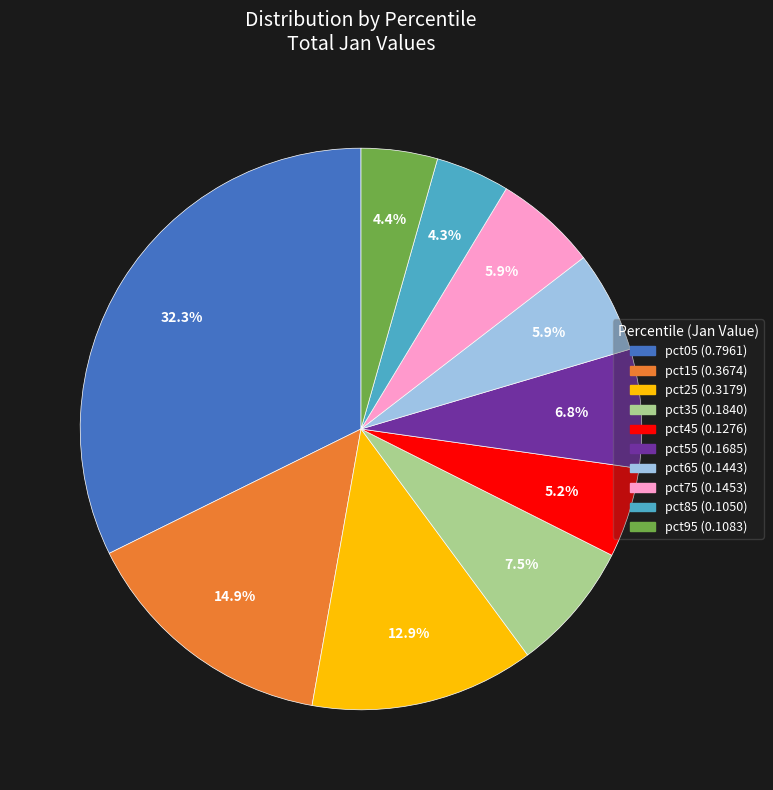

Is it true that pct65 is 13% of the pie?

False